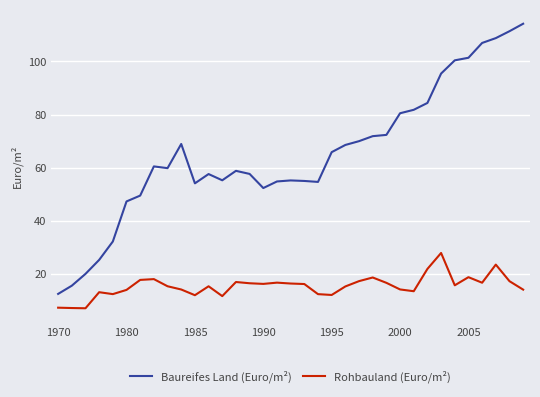

What is the smallest value displayed?

7.0